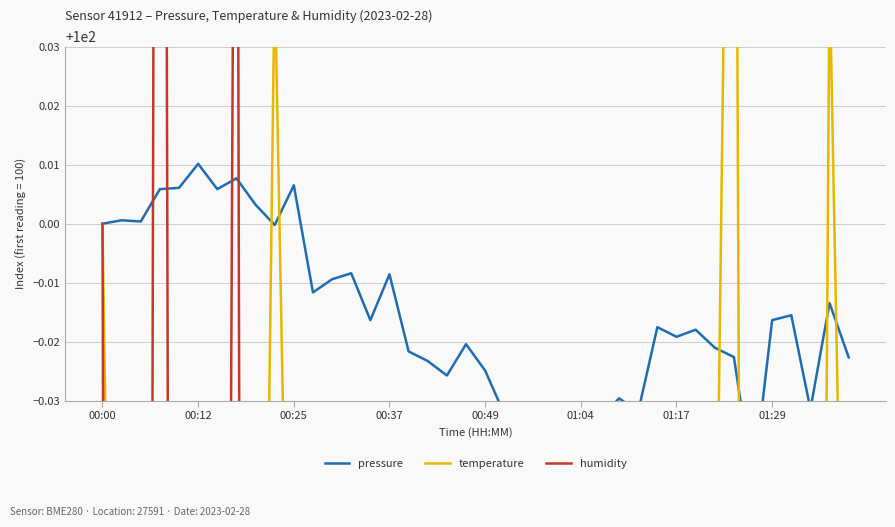

The pressure series shows 100.0 at 13. True or false?

True